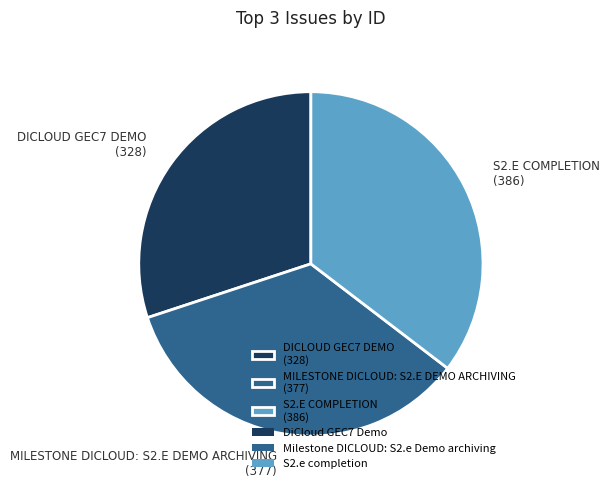

Which category has the smallest portion of the pie?

DICLOUD GEC7 DEMO (328)